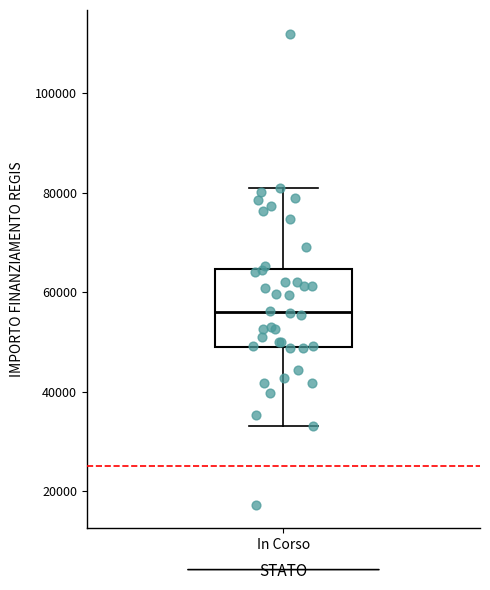

Read this box plot against the y-axis: the position of the median line, the range covered by the box, and the ends of both whiskers. The values are not printed on the chart, so give them approximately, as read against the axis.

median 56000, box 50000 to 64000, whiskers 32000 to 80000